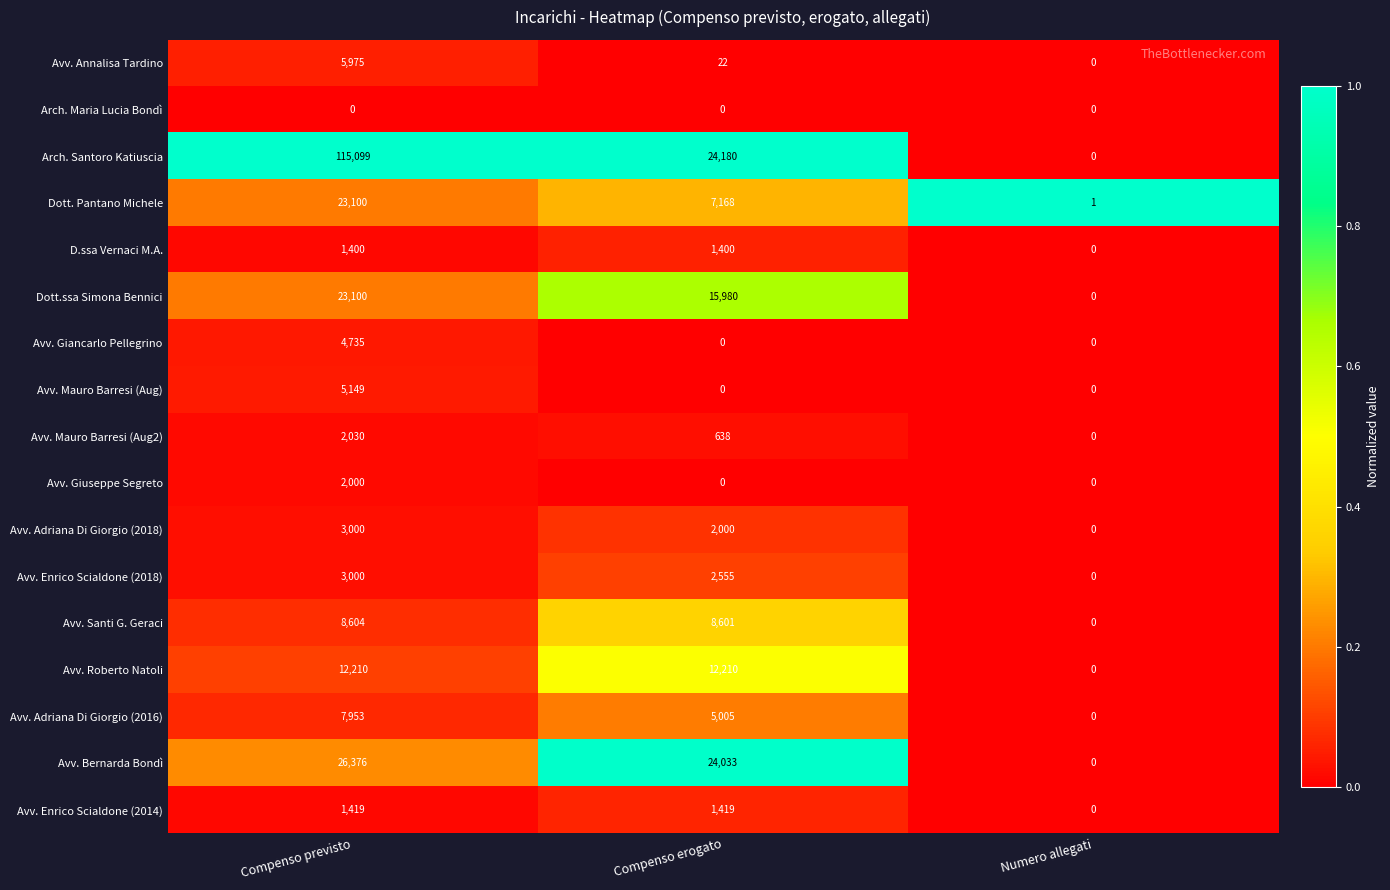

At which category is the sum across all series the highest?

Compenso previsto